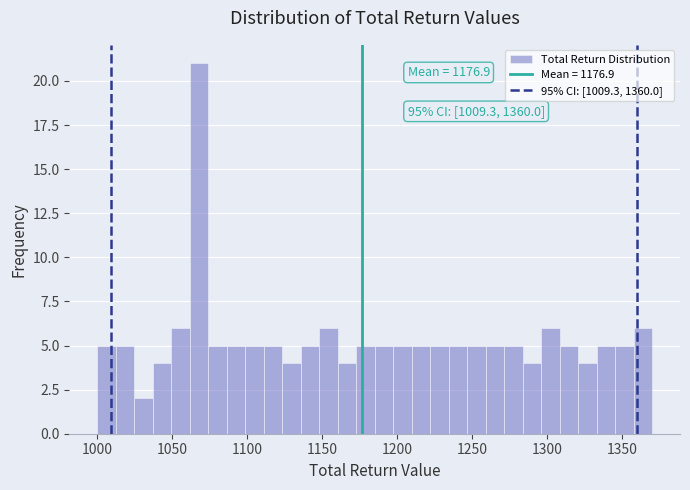

Around what value on the x-axis is the tallest bar? Give the approximate position of its centre, as read against the axis.

1070